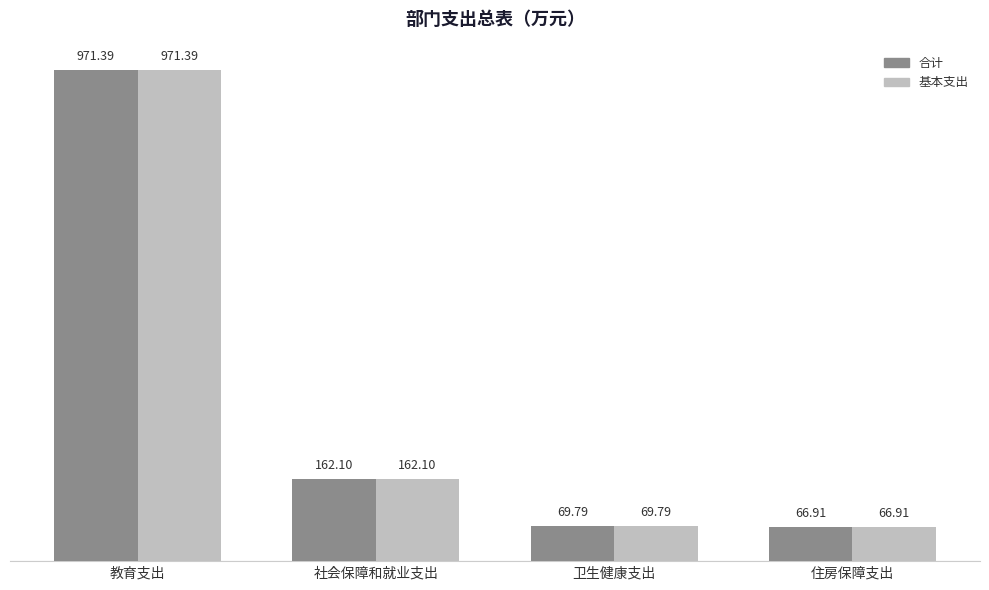

What is the difference between the maximum and minimum values in the 基本支出 series?

904.5